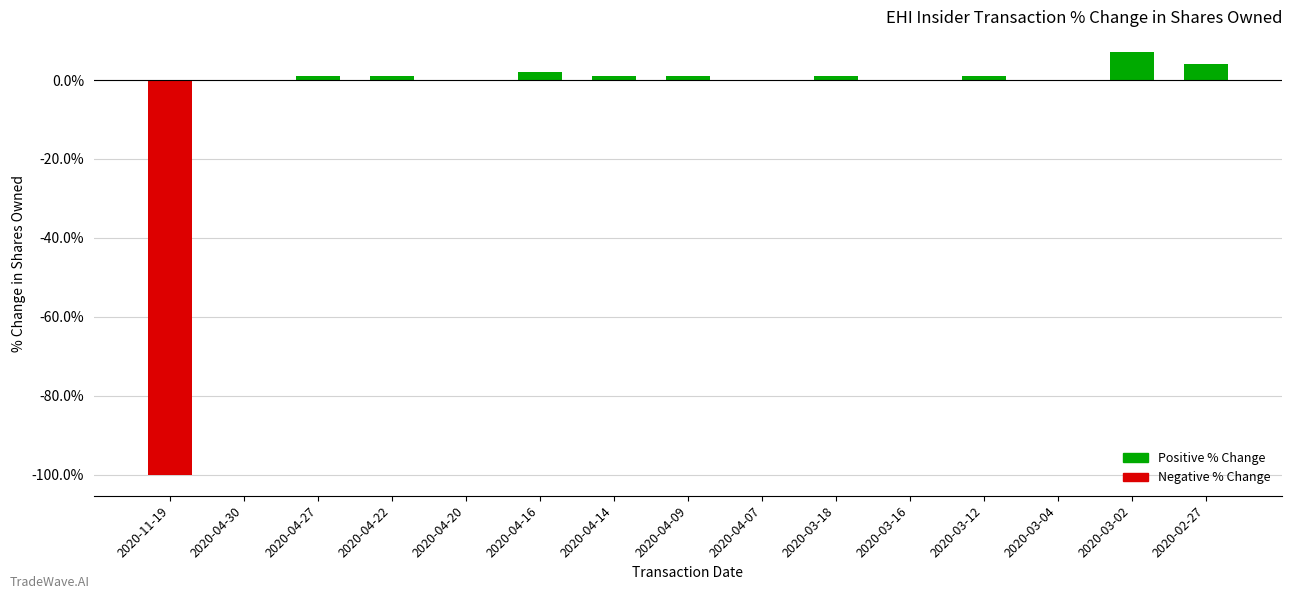

How many data points does each series have?

15